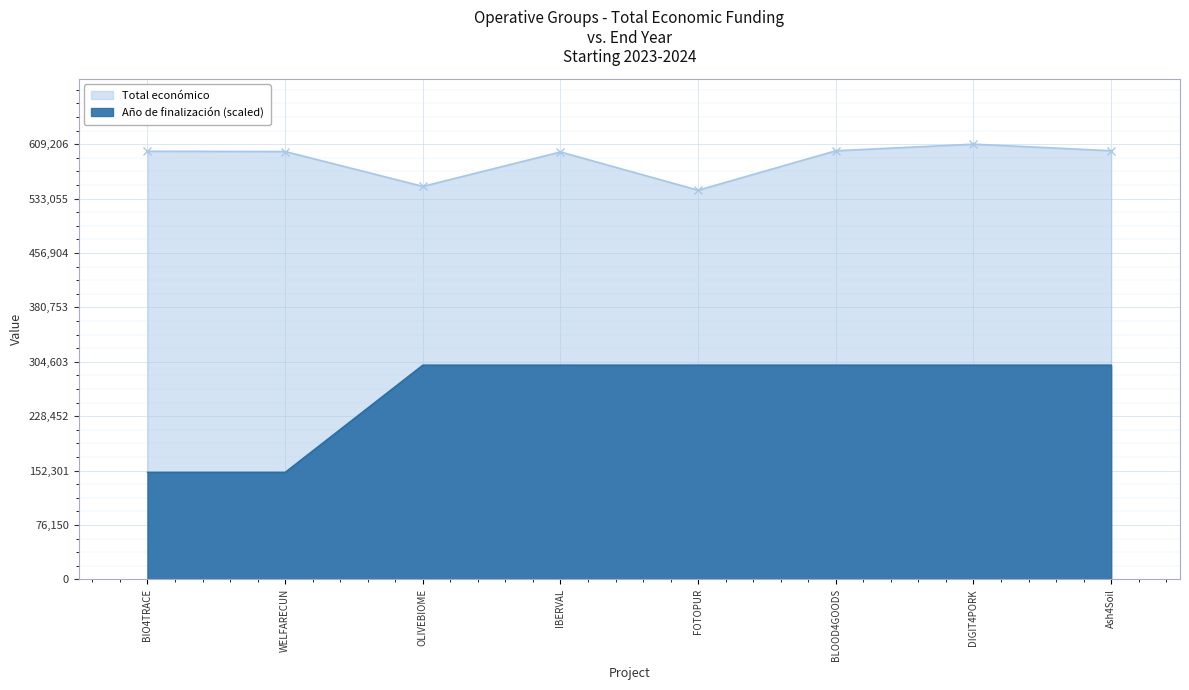

Between FOTOPUR and BLOOD4GOODS, which is larger?

BLOOD4GOODS